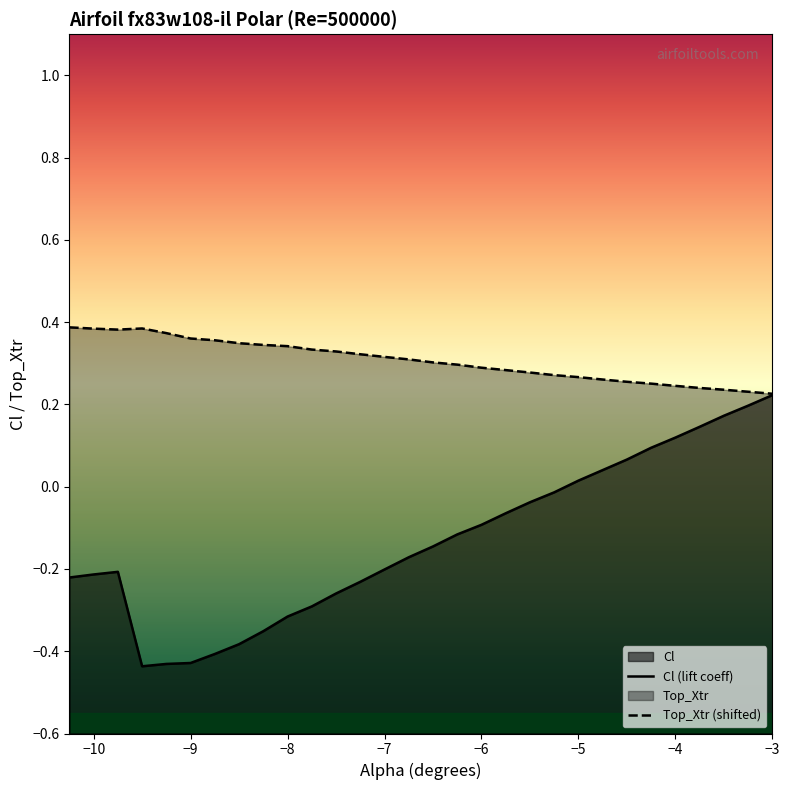

Rank the series by their maximum value, from lowest to highest.

Cl (lift coeff), Top_Xtr (shifted)